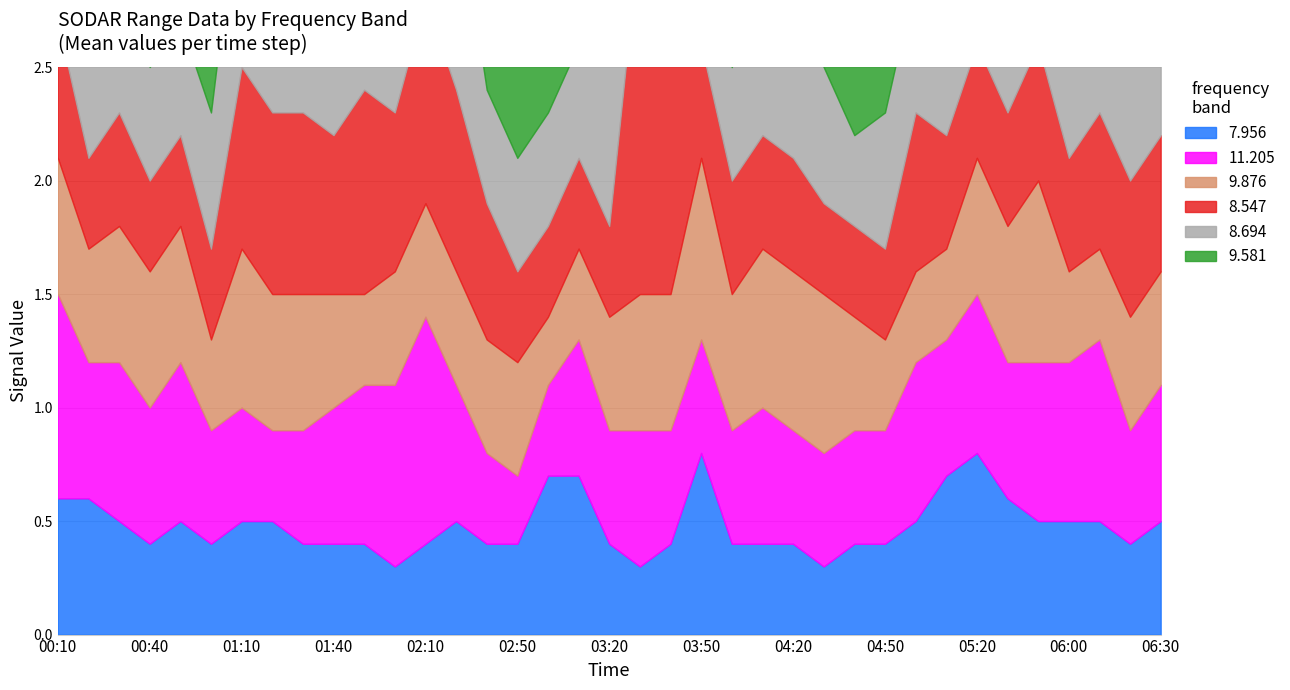

True or false: 9.581 and 8.547 intersect in this chart.

True